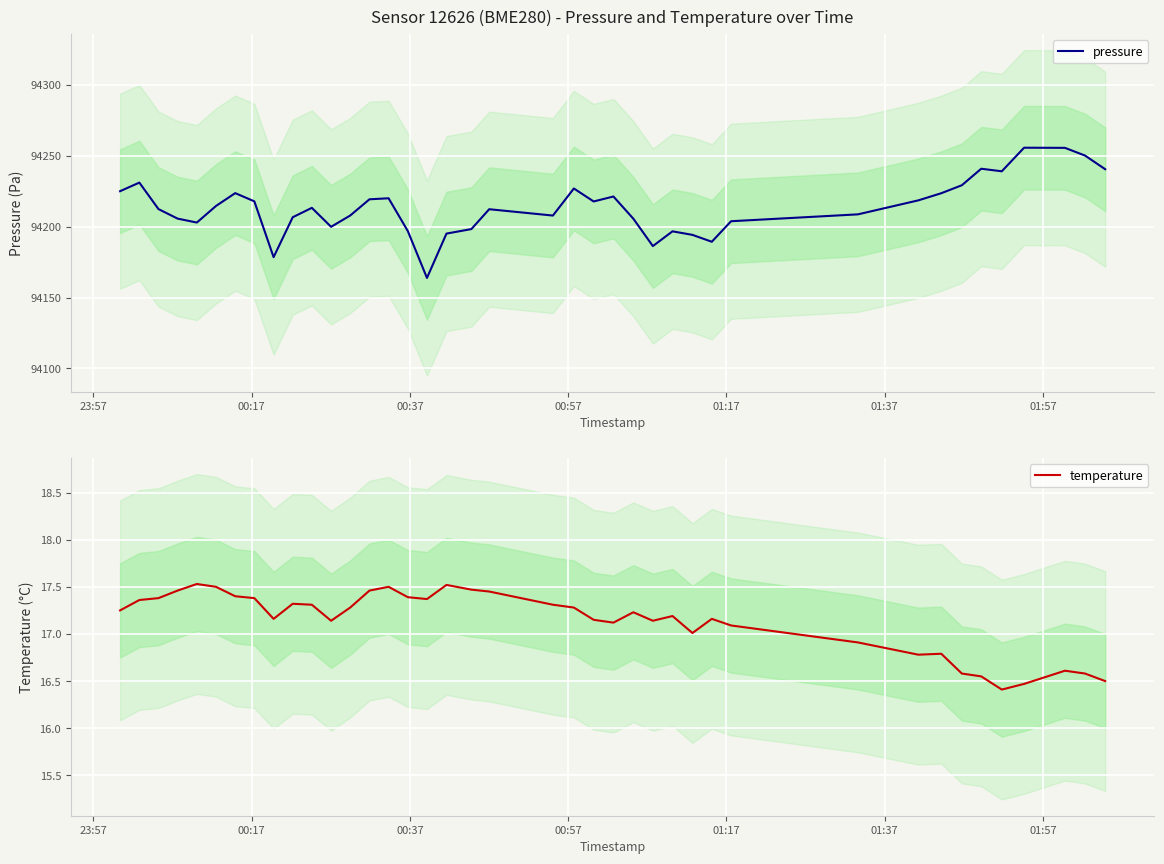

At how many categories does at least one series exceed 74966?

40